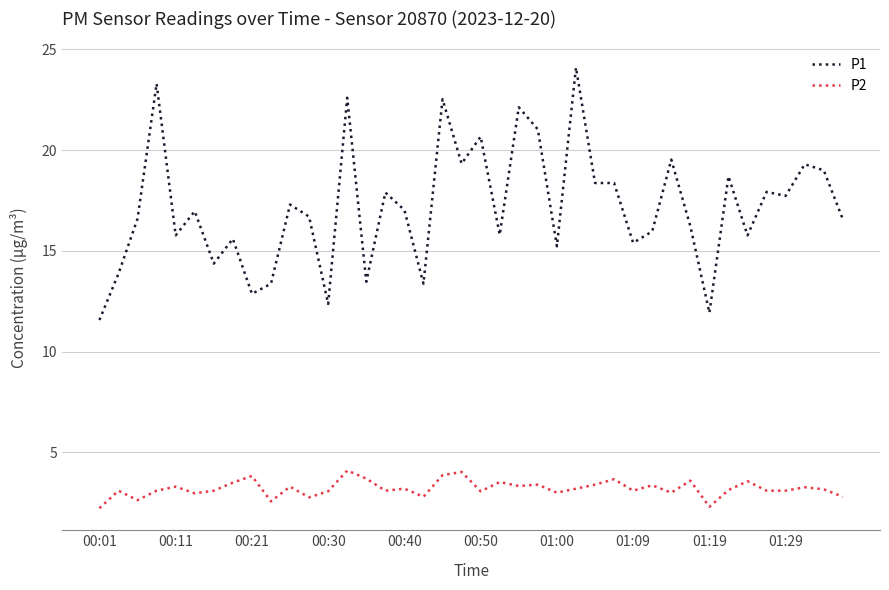

True or false: P1 and P2 intersect in this chart.

False